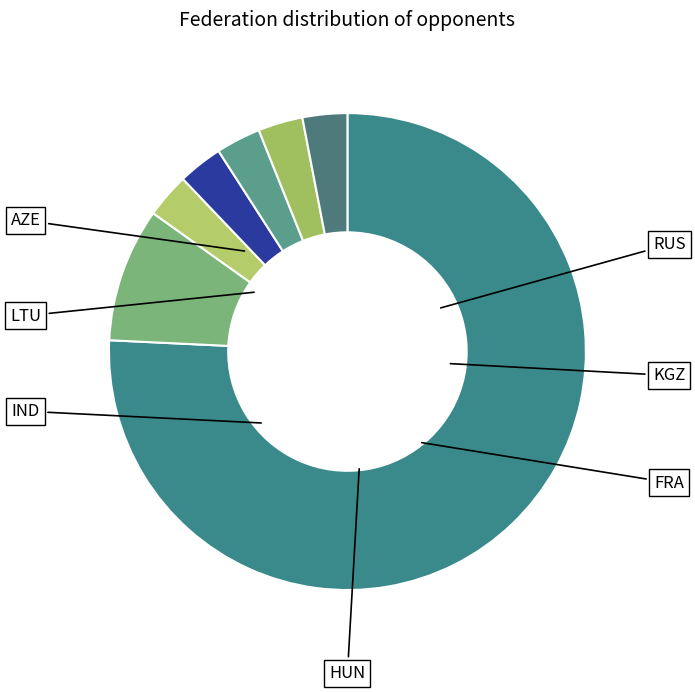

Which has a higher value, IND or LTU?

LTU